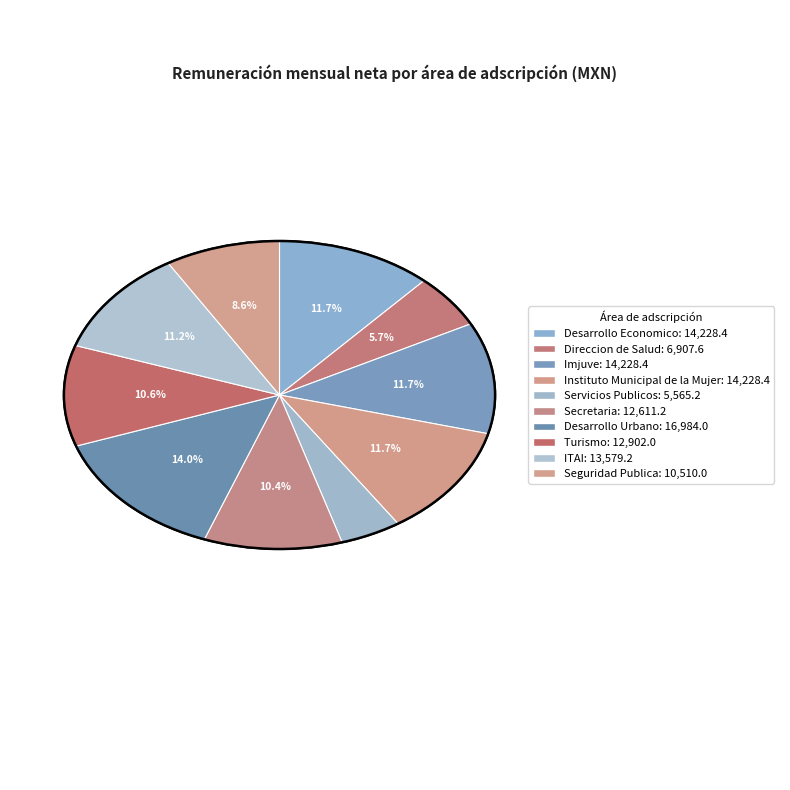

To the nearest percent, what percentage of the pie is Imjuve?

12%